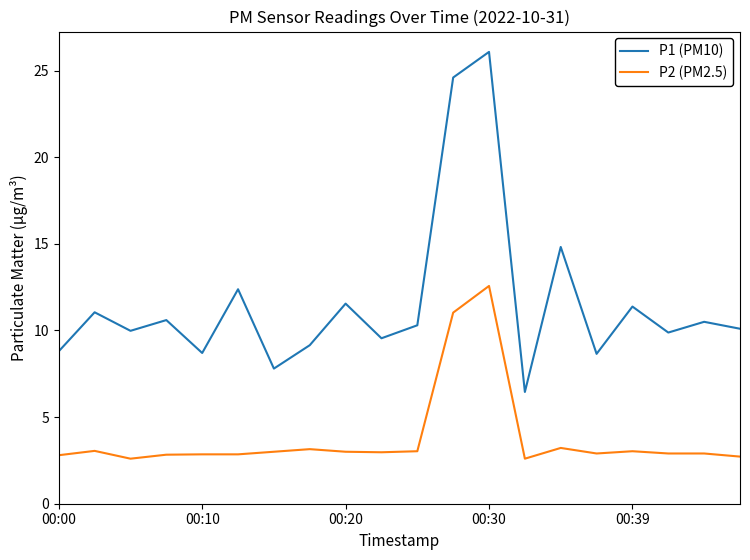

What is the sum of all P1 (PM10) values?

232.3